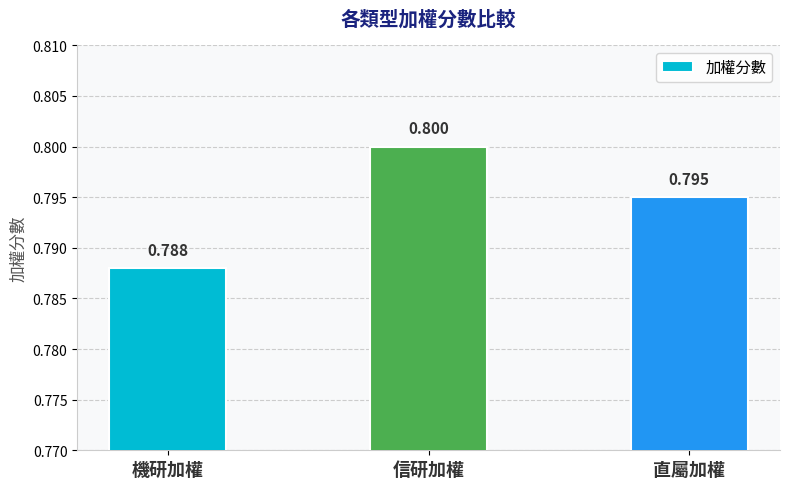

What is the sum of the values at 直屬加權 and 信研加權?

1.6